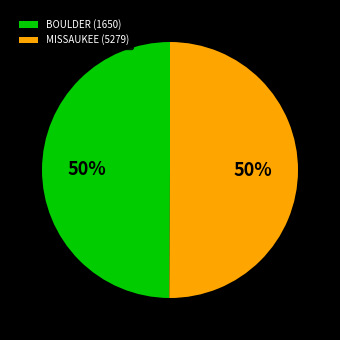

What is the ratio of the value at BOULDER (1650) to the value at MISSAUKEE (5279)?

1.0